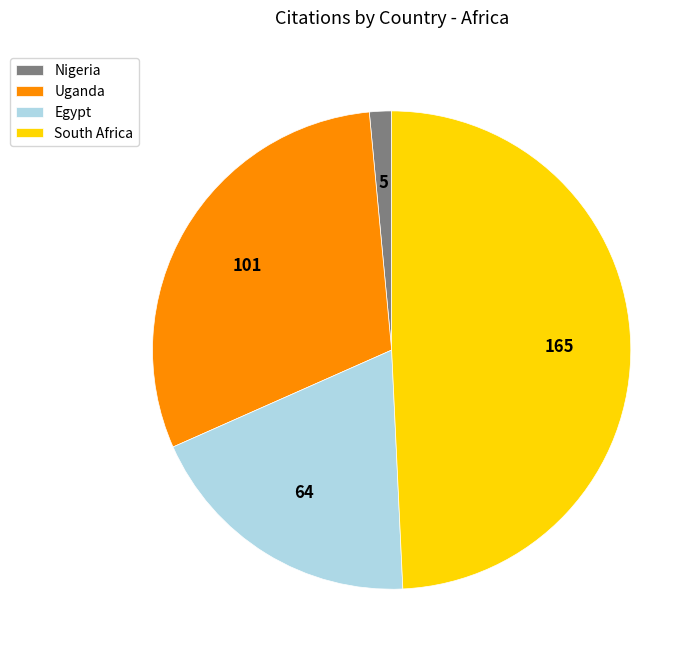

Combined, do Nigeria and Egypt account for over 50%?

No